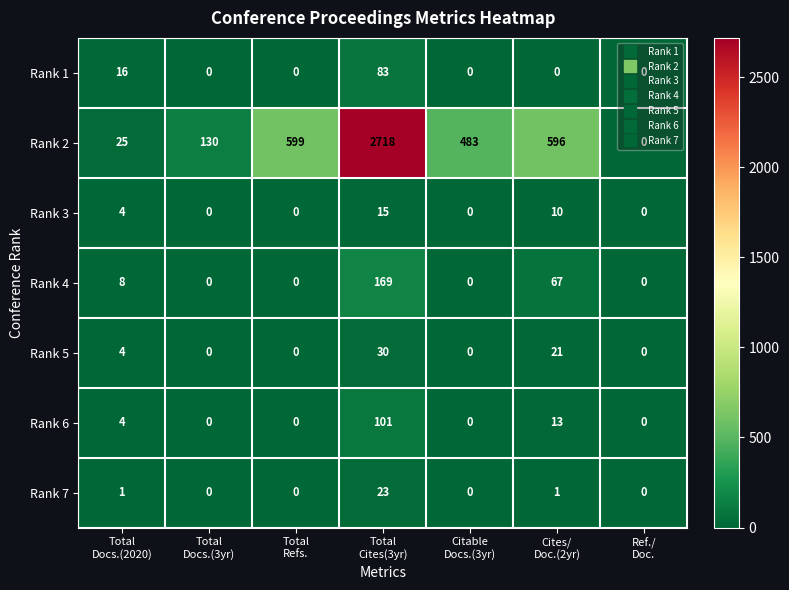

What is the maximum value shown in the chart?

2718